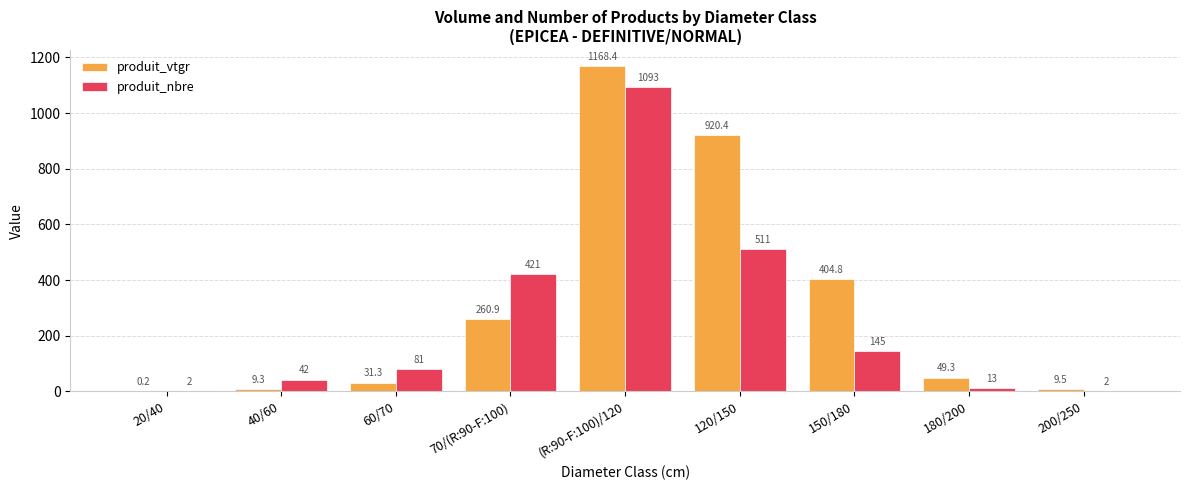

The value of produit_vtgr at 20/40 is 0.2. True or false?

True